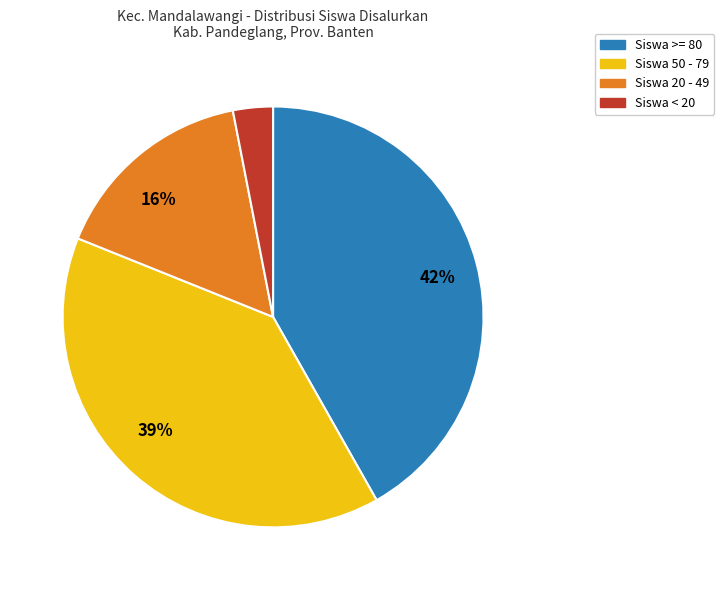

To the nearest percent, what is the difference between the largest and smallest slice percentages?

39%